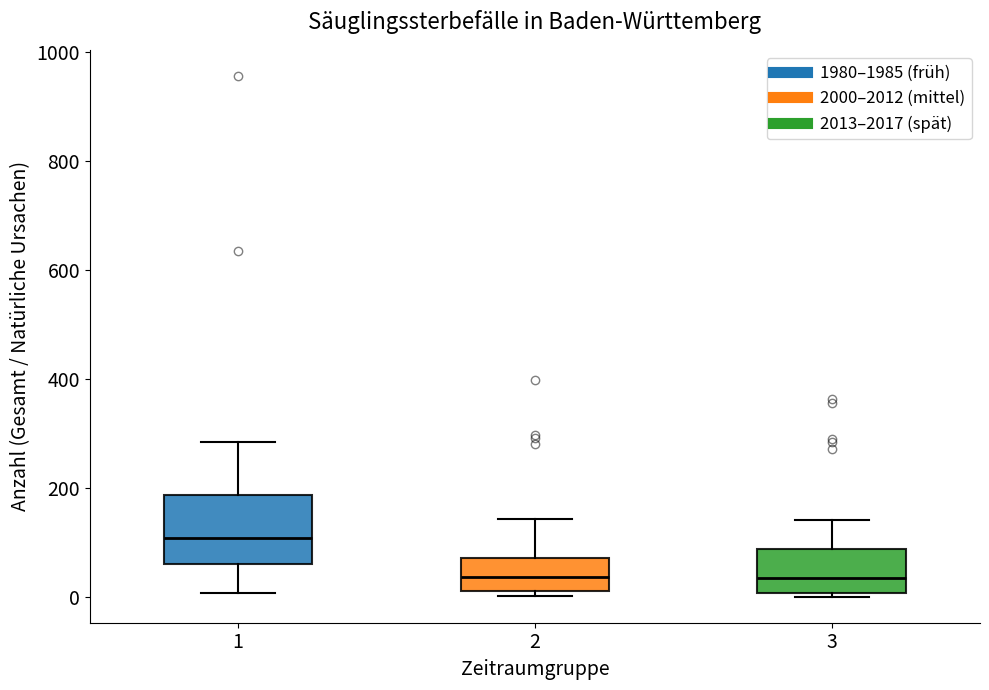

Reading left to right, read every box against the y-axis: the position of its median line, the range the box covers, and the ends of its whiskers. The values are not printed on the chart, so give them approximately, as read against the axis.

1: median 100, box 60 to 180, whiskers 0 to 280
2: median 40, box 0 to 80, whiskers 0 (just below the box's lower edge) to 140
3: median 40, box 0 to 80, whiskers 0 to 140